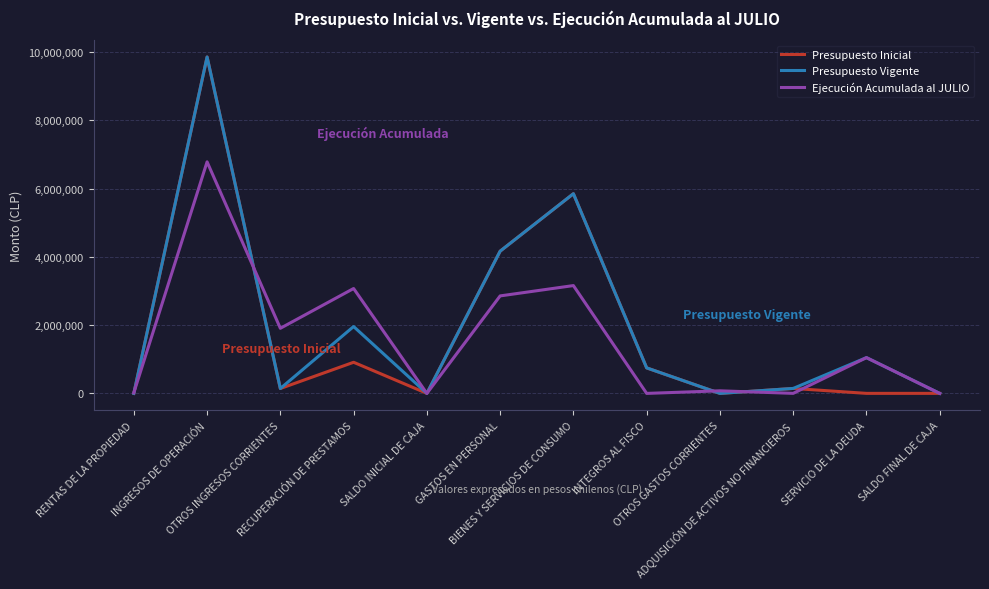

What is the total value across all series at INTEGROS AL FISCO?

1494908